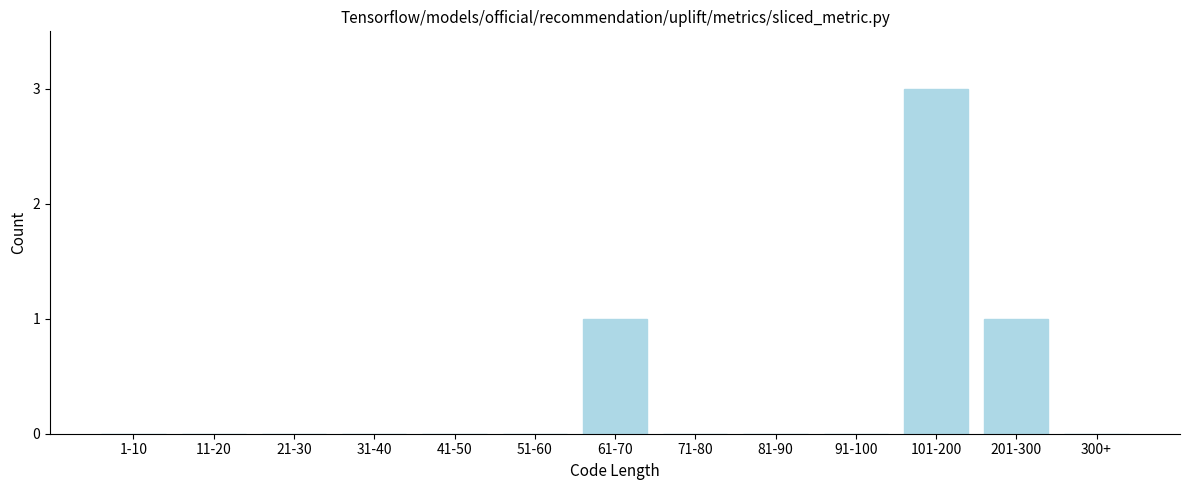

Reading left to right, transcribe all the data shown in this chart.

1-10=0	11-20=0	21-30=0	31-40=0	41-50=0	51-60=0	61-70=1	71-80=0	81-90=0	91-100=0	101-200=3	201-300=1	300+=0